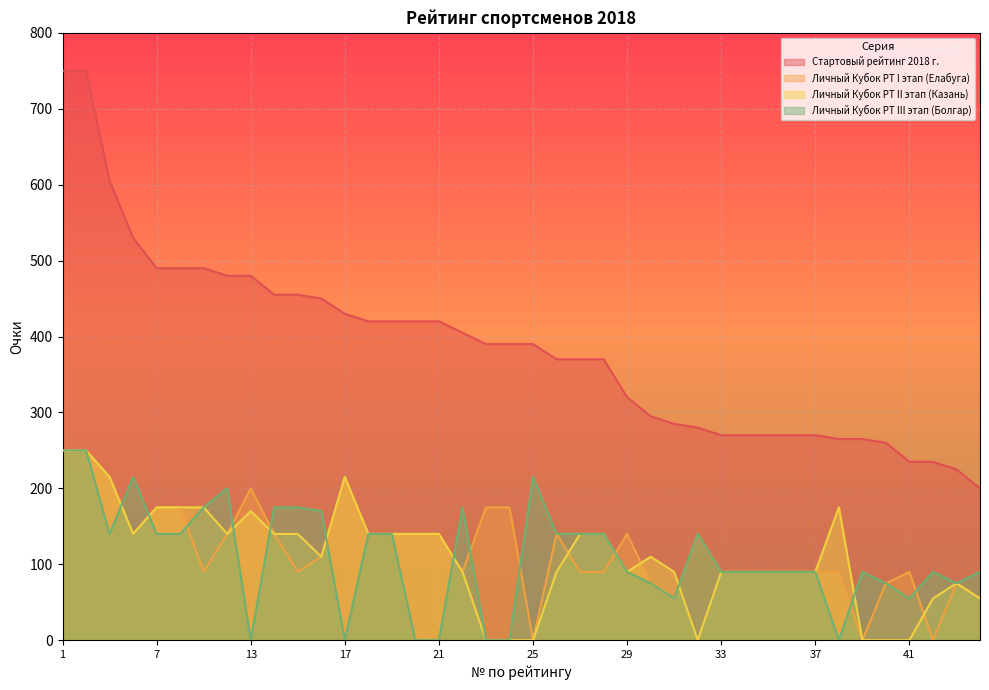

Is the value of Личный Кубок РТ I этап (Елабуга) at 8 greater than the value of Личный Кубок РТ III этап (Болгар) at 8?

Yes